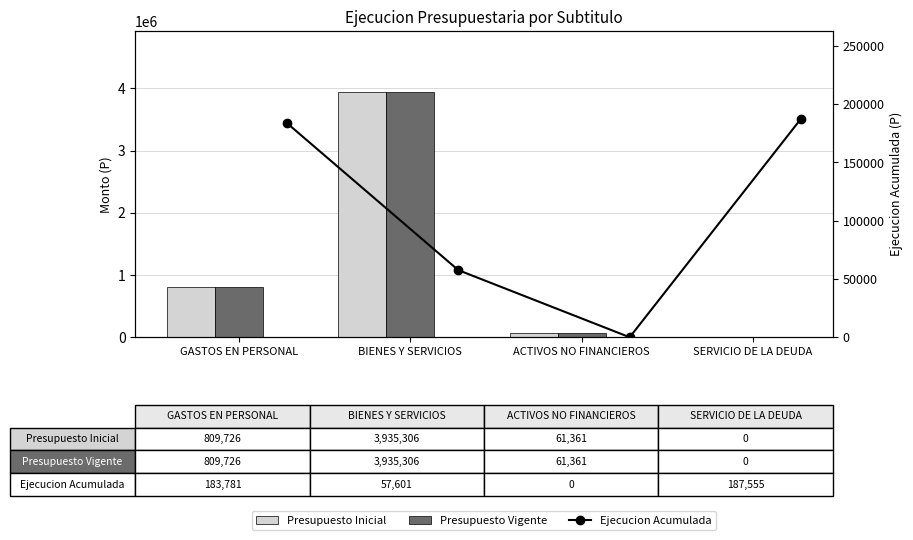

What is the sum of all Presupuesto Inicial values?

4806393